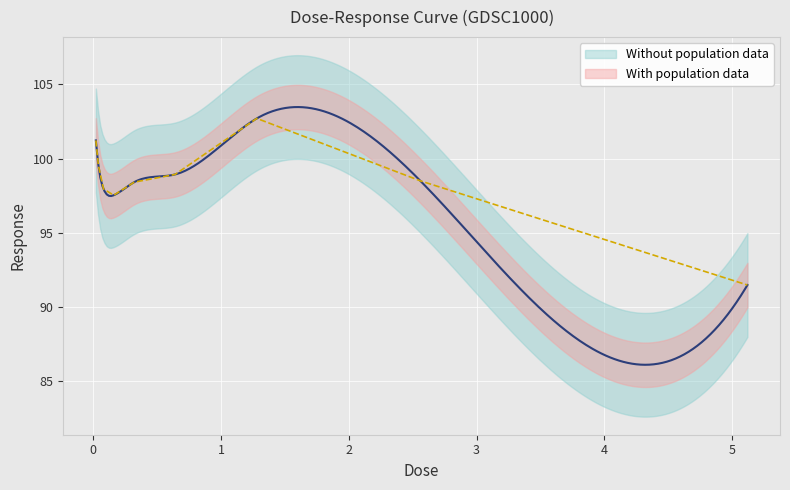

Does the chart display data point markers on the line(s)?

No